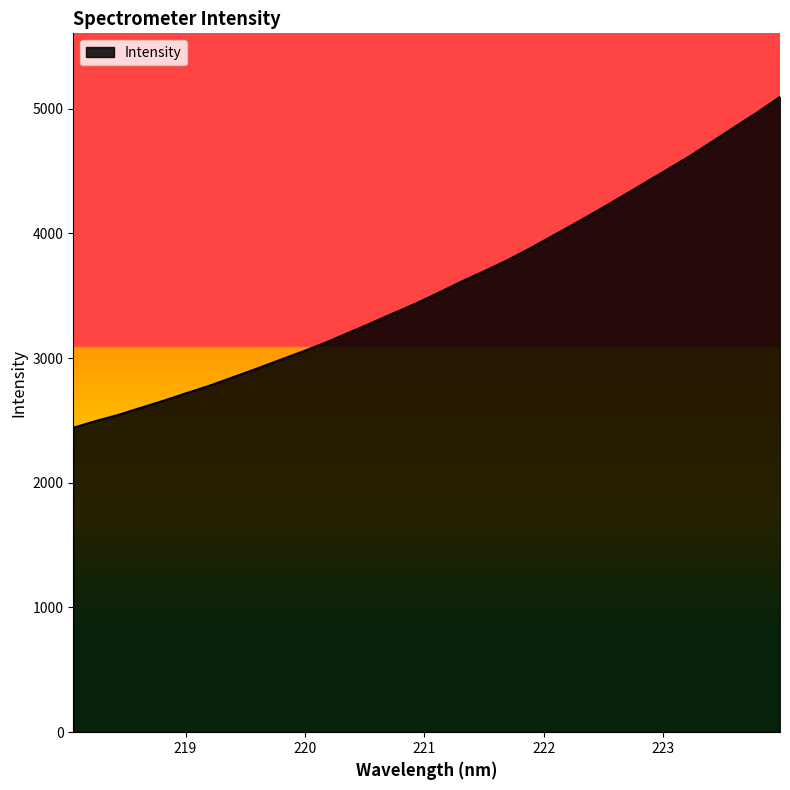

What is the minimum value shown in the chart?

2441.3